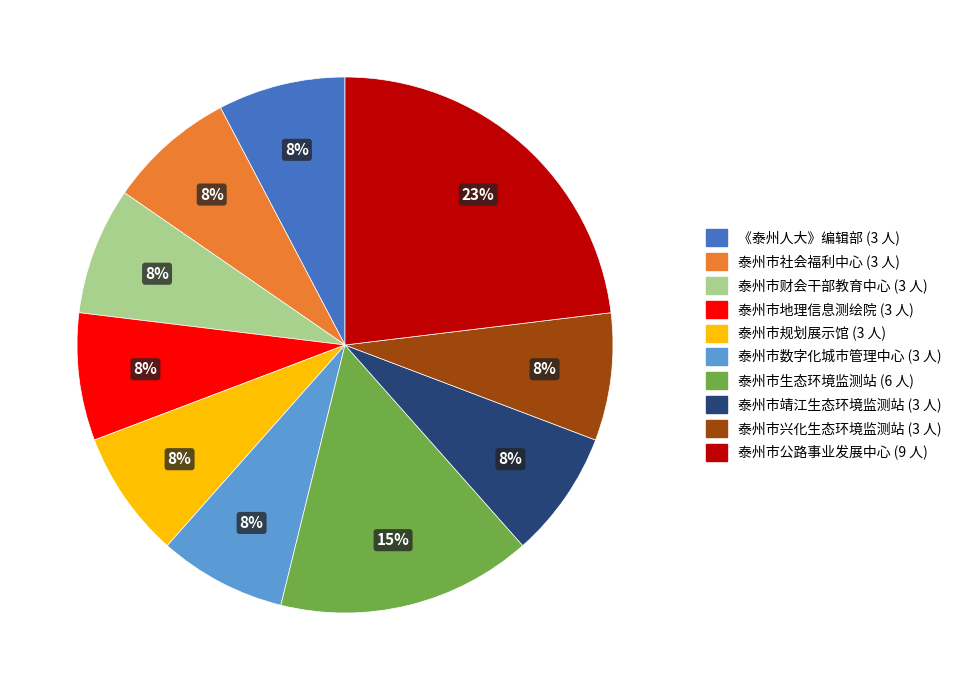

Combined, do 泰州市财会干部教育中心 and 《泰州人大》编辑部 account for over 50%?

No